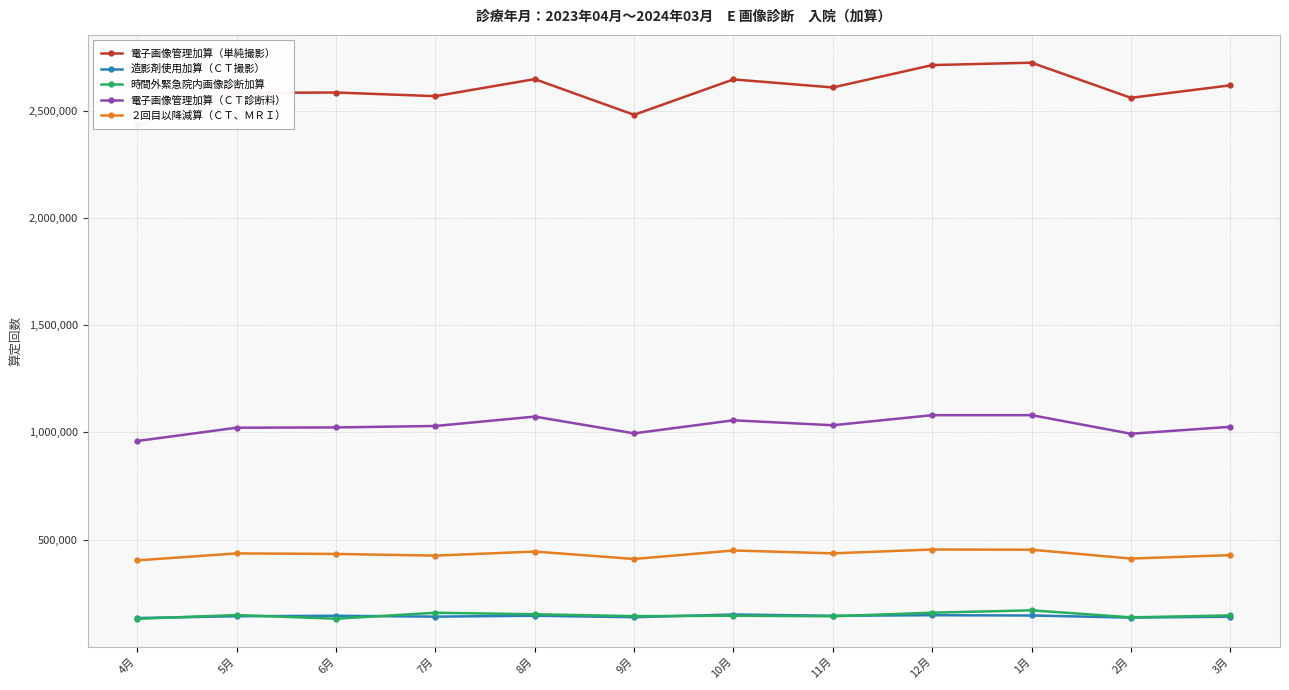

What is the label of the 12th point from the right?

4月